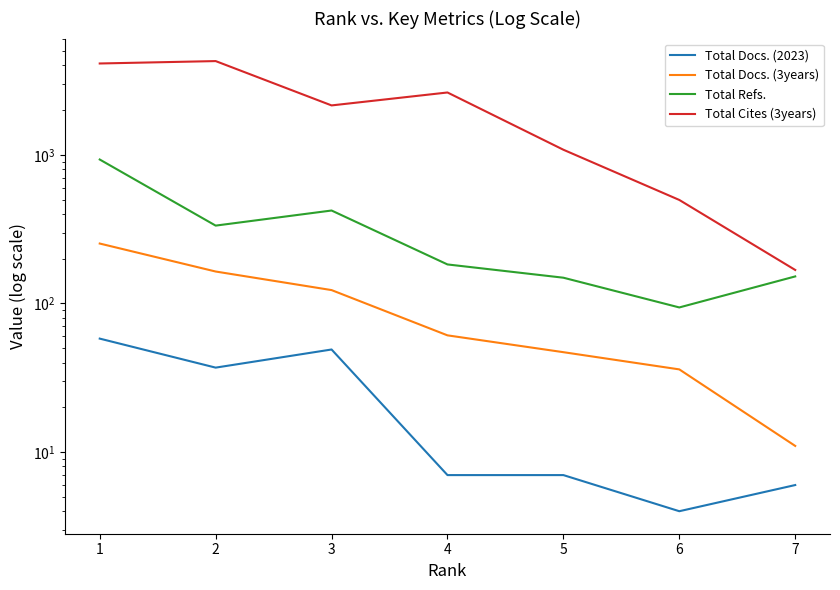

What is the sum of all Total Cites (3years) values?

14914